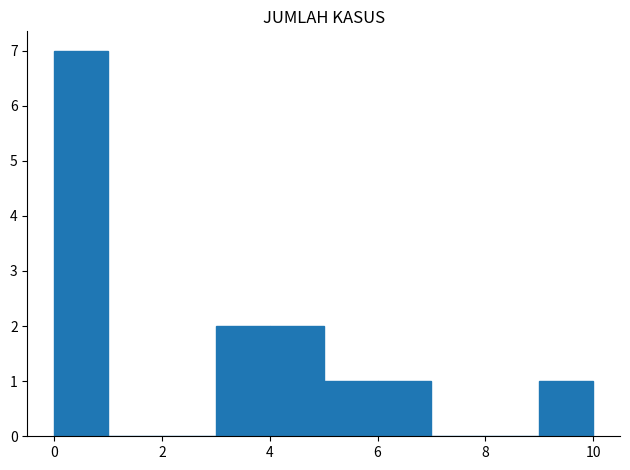

Reading left to right, transcribe this chart: for each bar, give the range it covers on the x-axis and its height. The values are not printed on the chart, so give them approximately, as read against the axis.

0 to 1: 7
1 to 2: 0
2 to 3: 0
3 to 4: 2
4 to 5: 2
5 to 6: 1
6 to 7: 1
7 to 8: 0
8 to 9: 0
9 to 10: 1